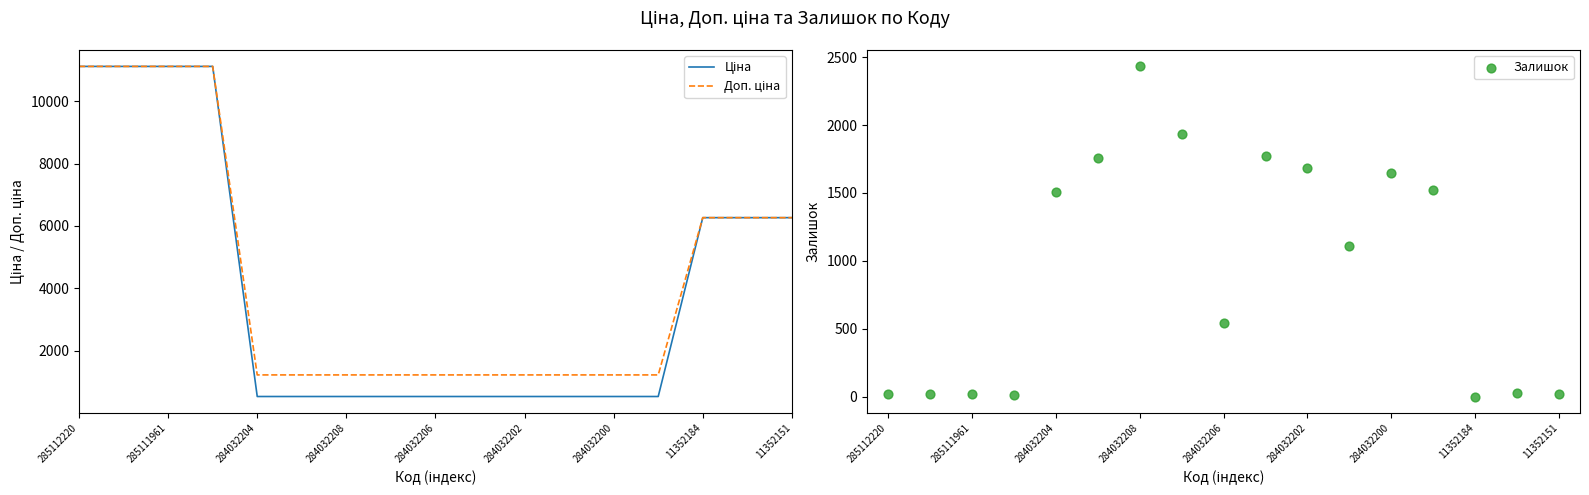

What are all the series names shown in the legend?

Ціна, Доп. ціна, Залишок